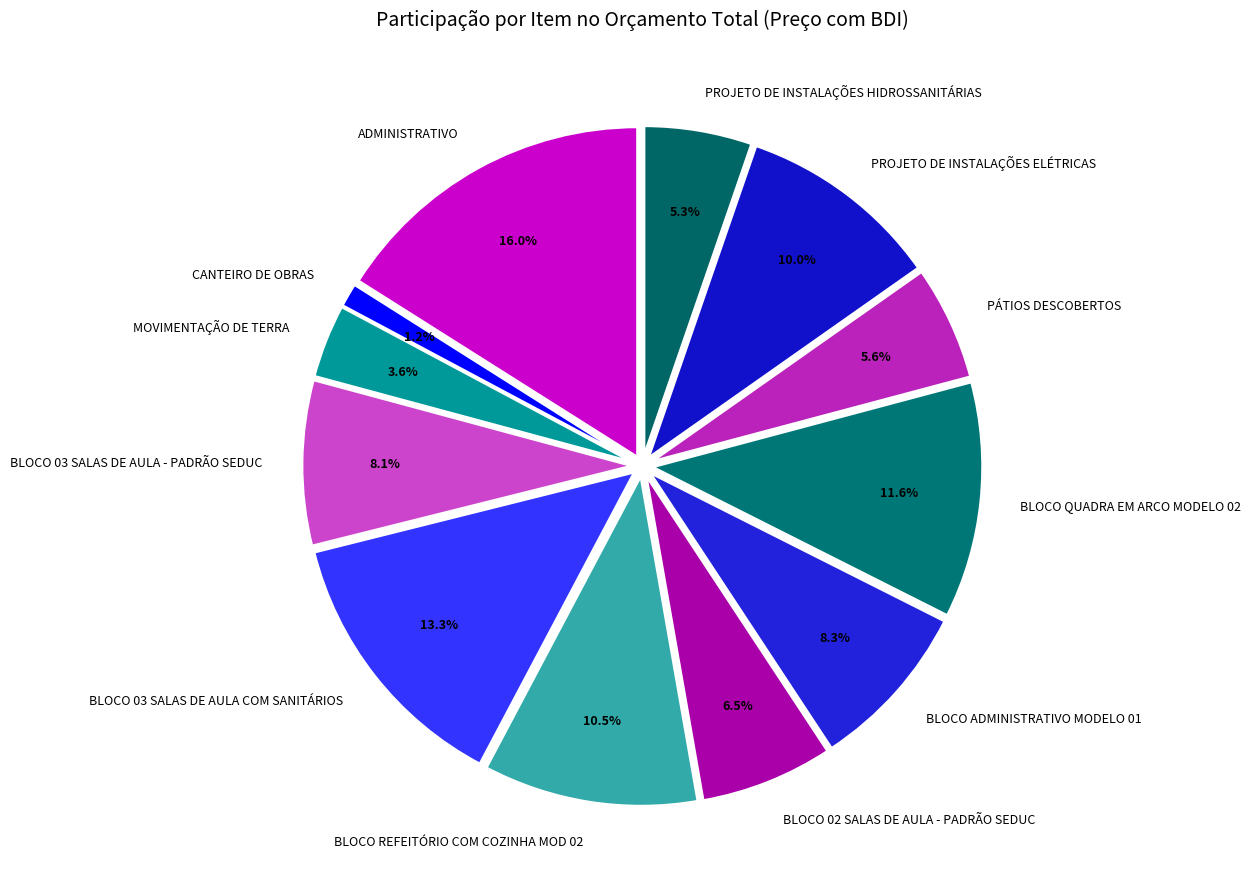

Is BLOCO 03 SALAS DE AULA COM SANITÁRIOS the majority of the pie?

No